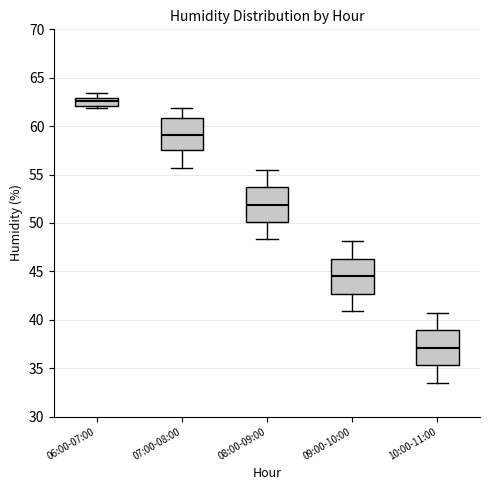

Which box has the lowest median line?

10:00-11:00